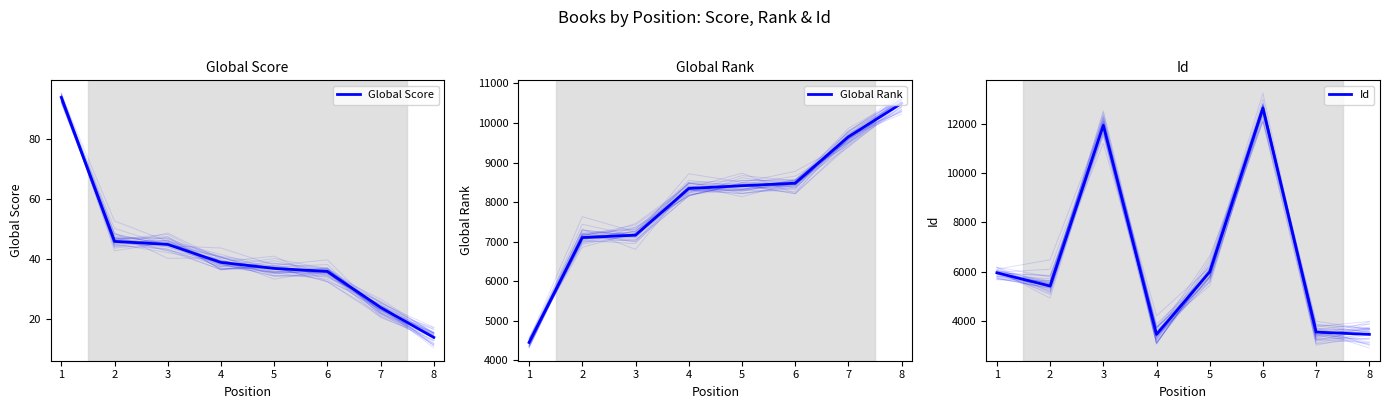

What are all the series names shown in the legend?

Global Score, Global Rank, Id